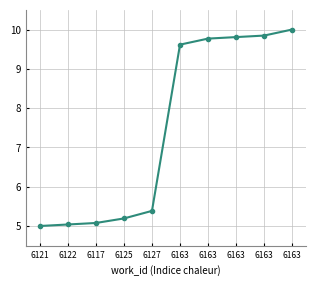

Does the chart have visible grid lines?

Yes